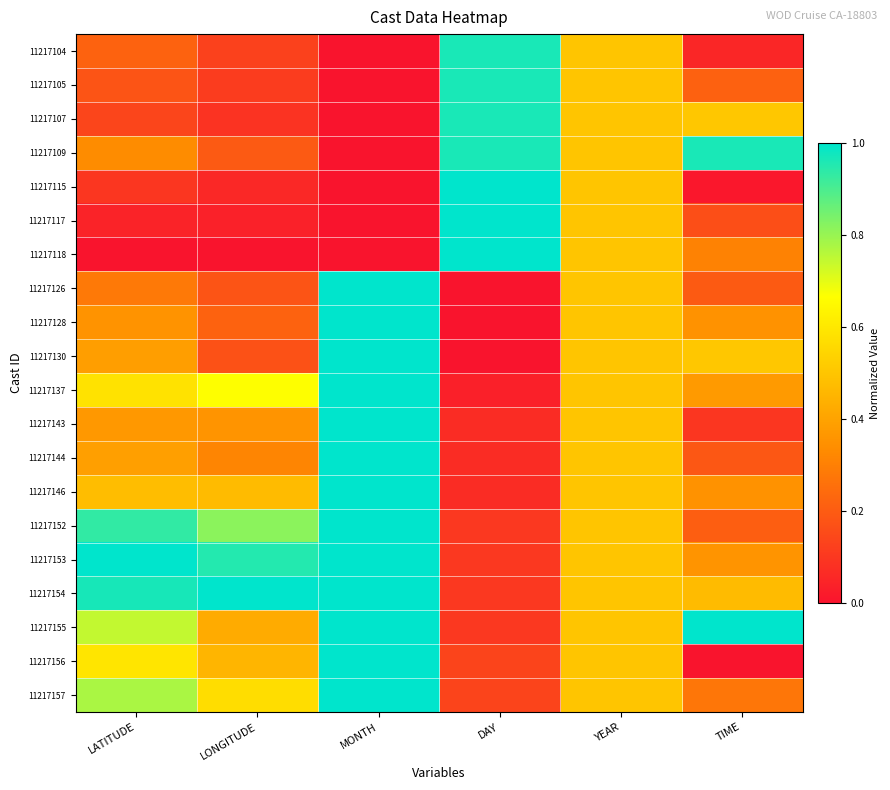

What is the maximum value shown in the chart?

1.0